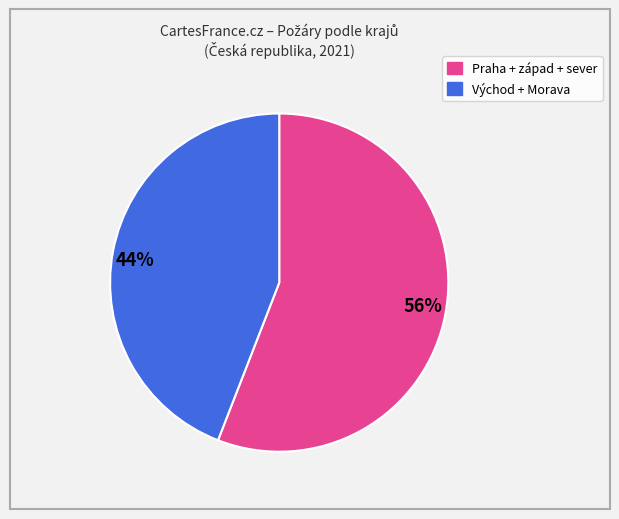

True or false: 56% accounts for 67% of the total.

False